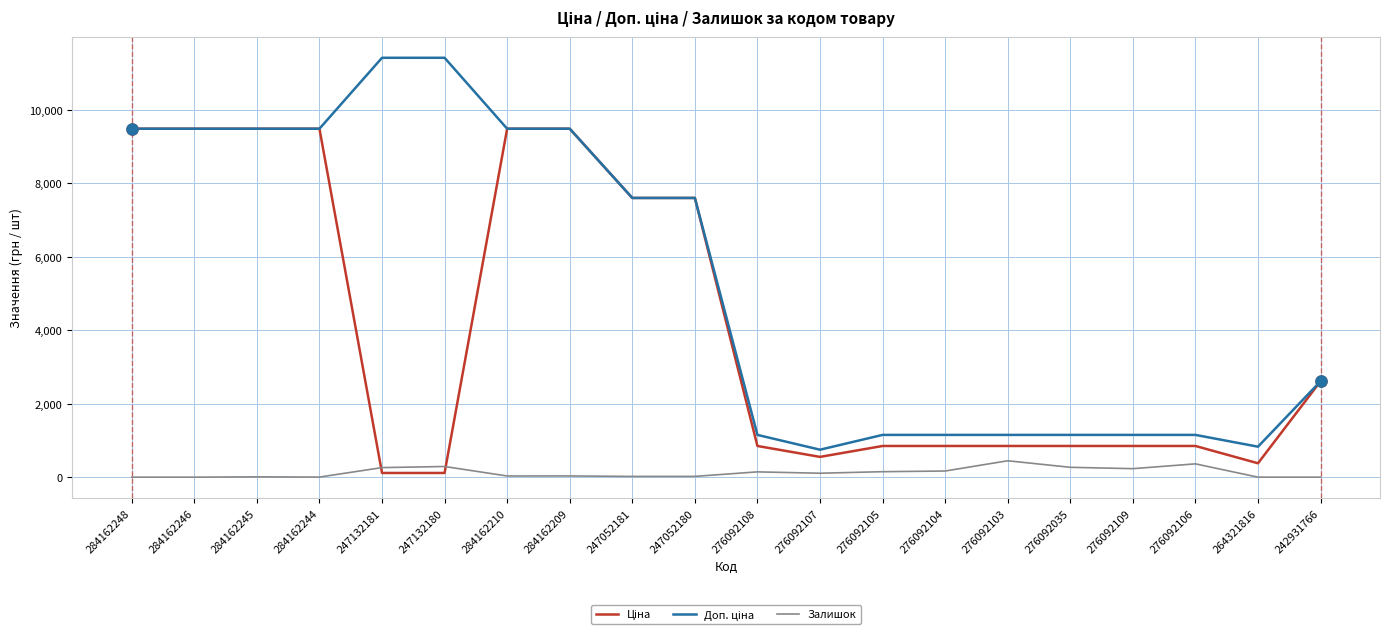

What is the maximum value shown in the chart?

11410.0